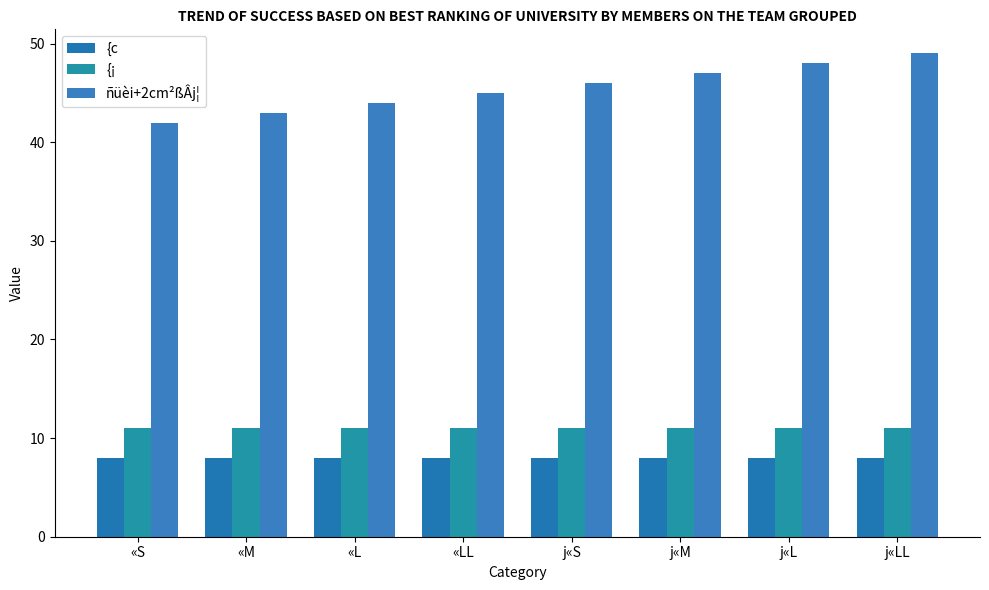

What is the label of the 4th bar from the right?

j«S